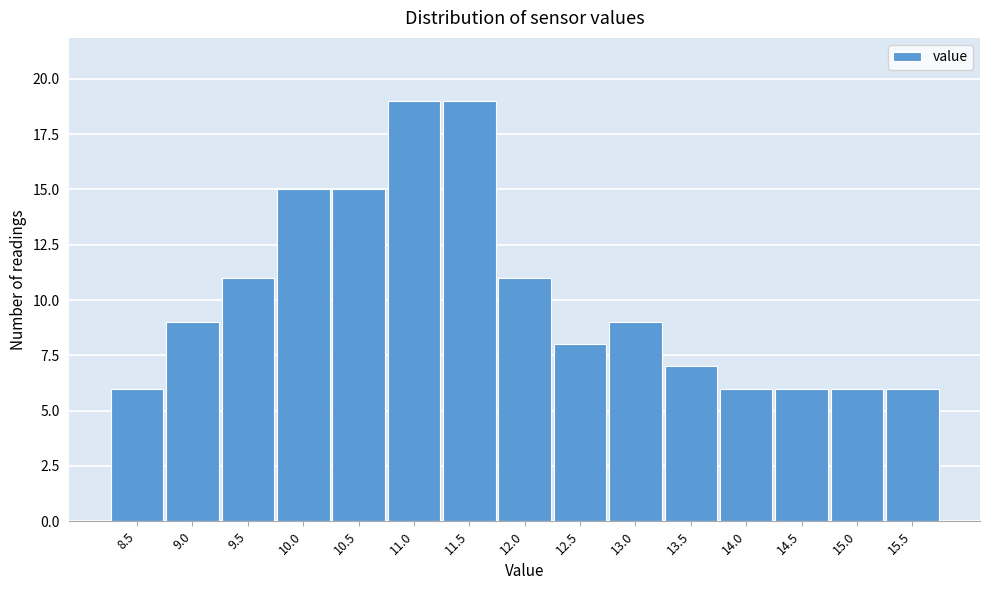

Reading left to right, list all the values displayed in this chart.

8.5=6	9.0=9	9.5=11	10.0=15	10.5=15	11.0=19	11.5=19	12.0=11	12.5=8	13.0=9	13.5=7	14.0=6	14.5=6	15.0=6	15.5=6